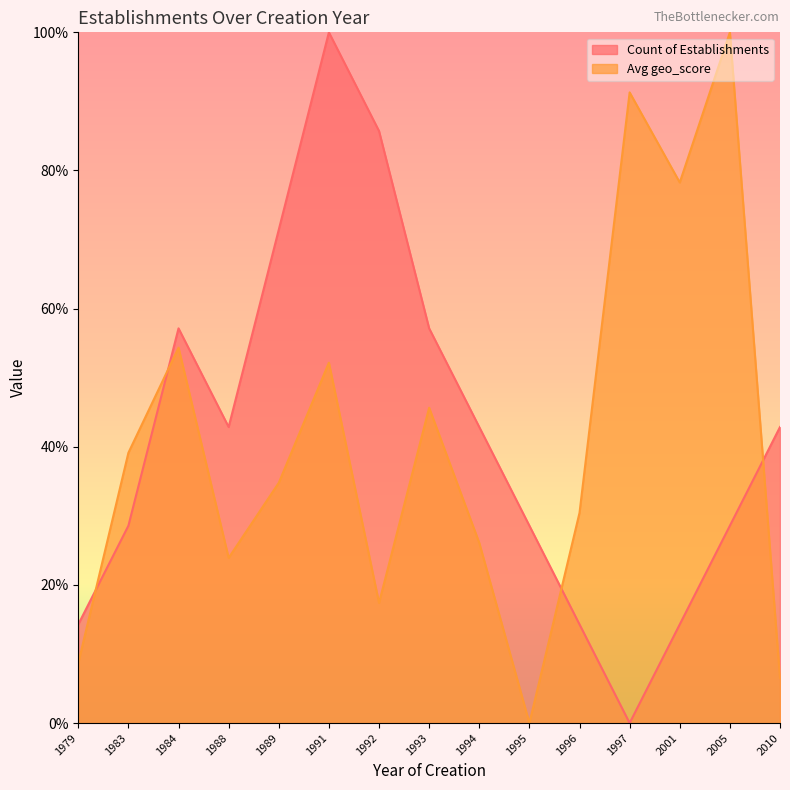

Does the chart have visible grid lines?

No